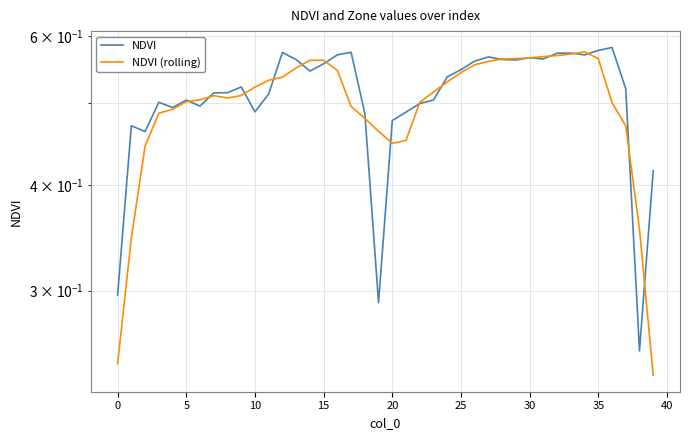

At which label is NDVI closest to 0?

38